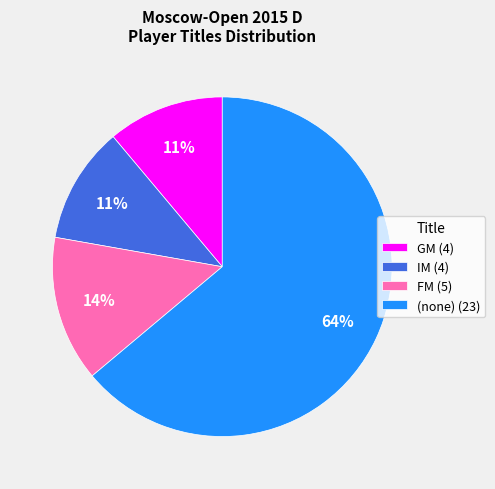

What percentage is the IM (4) slice, to the nearest percent?

11%